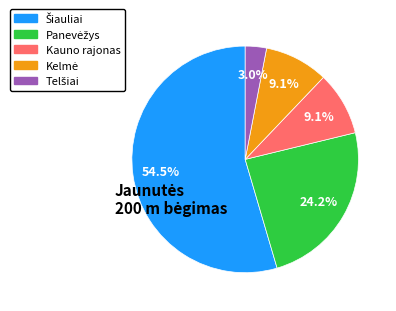

What portion of the pie excludes Kauno rajonas?

90.9%